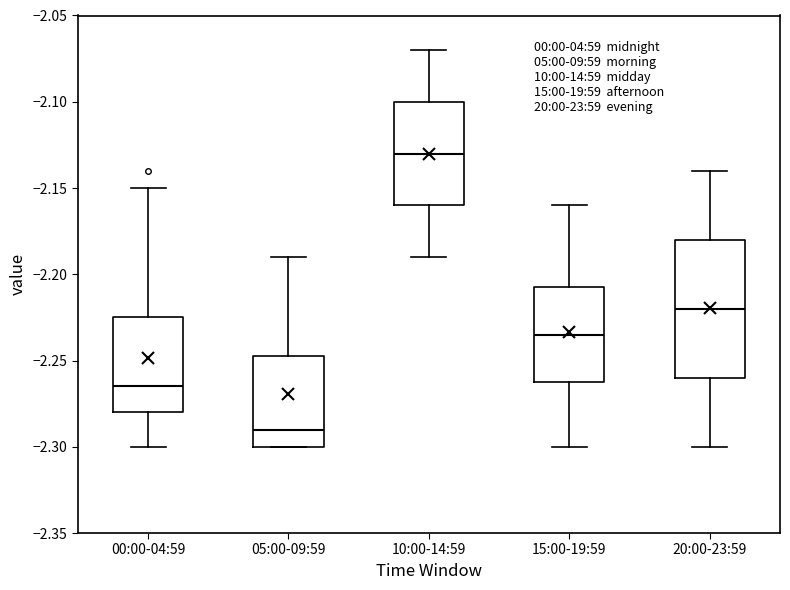

Reading left to right, read every box against the y-axis: the position of its median line, the range the box covers, and the ends of its whiskers. The values are not printed on the chart, so give them approximately, as read against the axis.

00:00-04:59: median -2.265, box -2.280 to -2.225, whiskers -2.300 to -2.150
05:00-09:59: median -2.290, box -2.300 to -2.245, whiskers -2.300 to -2.190
10:00-14:59: median -2.130, box -2.160 to -2.100, whiskers -2.190 to -2.070
15:00-19:59: median -2.235, box -2.260 to -2.205, whiskers -2.300 to -2.160
20:00-23:59: median -2.220, box -2.260 to -2.180, whiskers -2.300 to -2.140